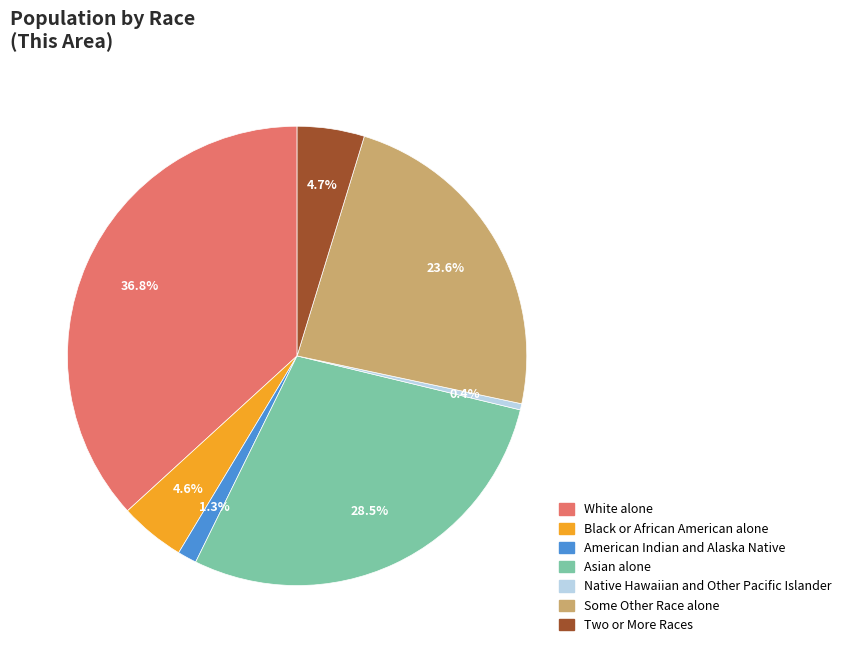

What percentage is NOT represented by American Indian and Alaska Native?

98.7%